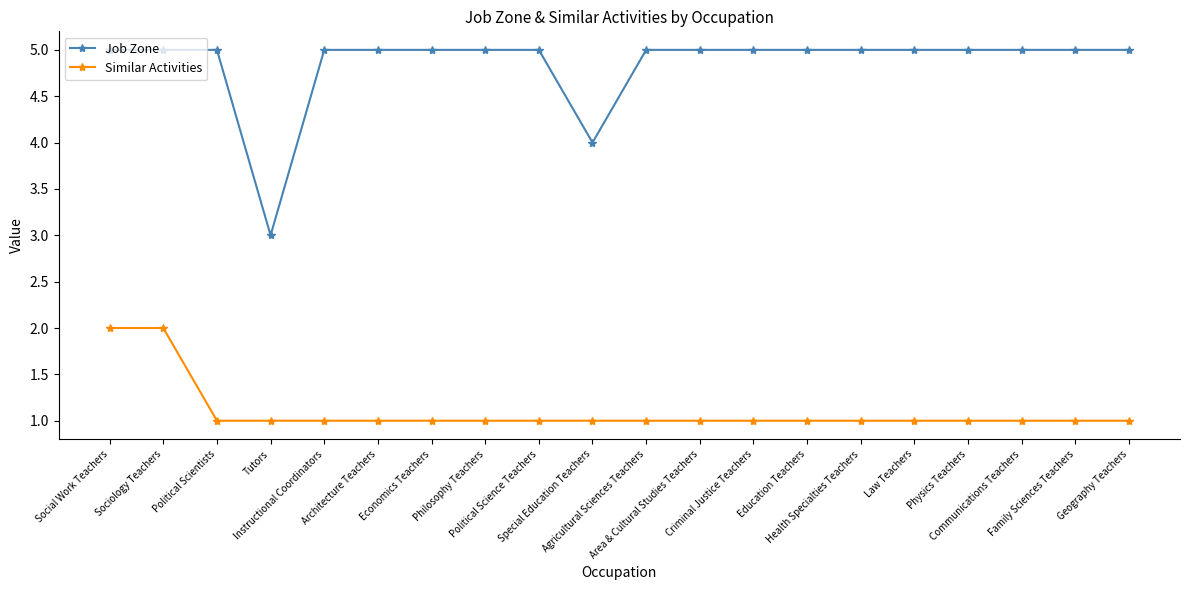

Count the Job Zone values in the range 5 to 6.

18